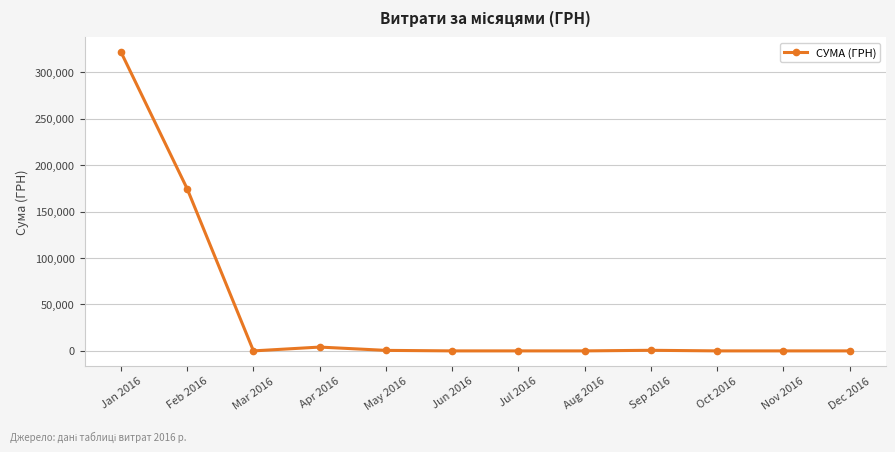

Is it true that the value at Dec 2016 is 0.0?

True